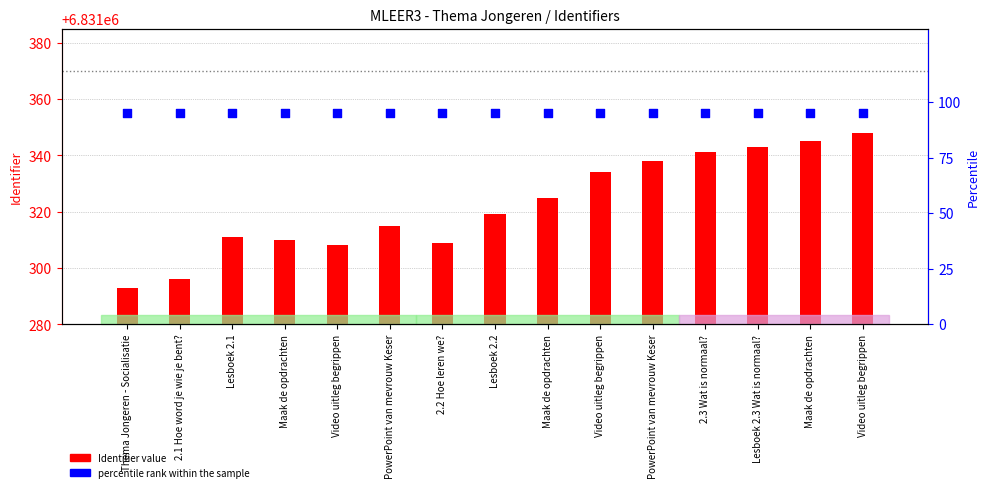

At which category is the sum across all series the highest?

Video uitleg begrippen